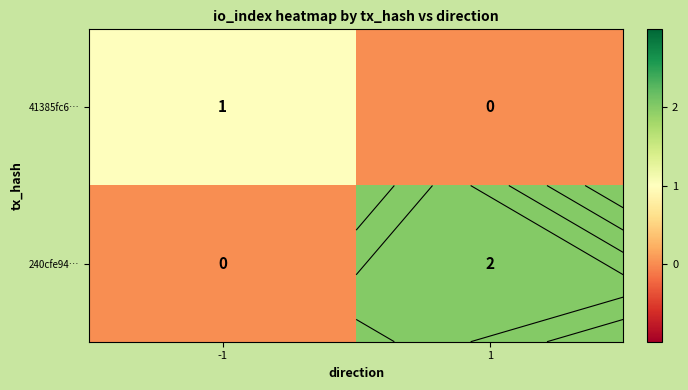

Count the number of categories in the chart.

2